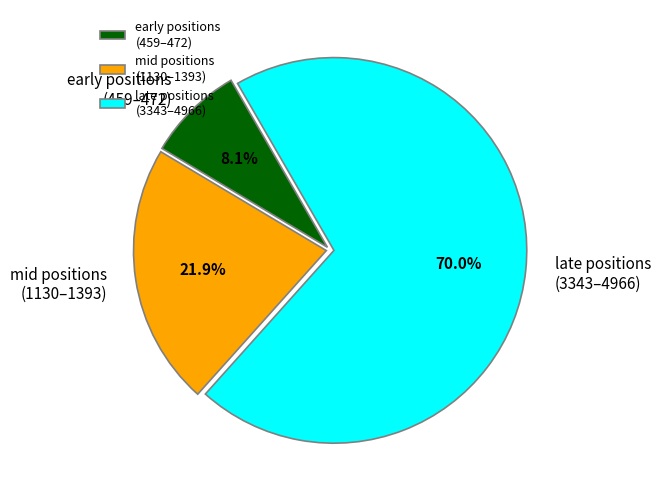

Which has a higher value, late positions (3343–4966) or early positions (459–472)?

late positions (3343–4966)